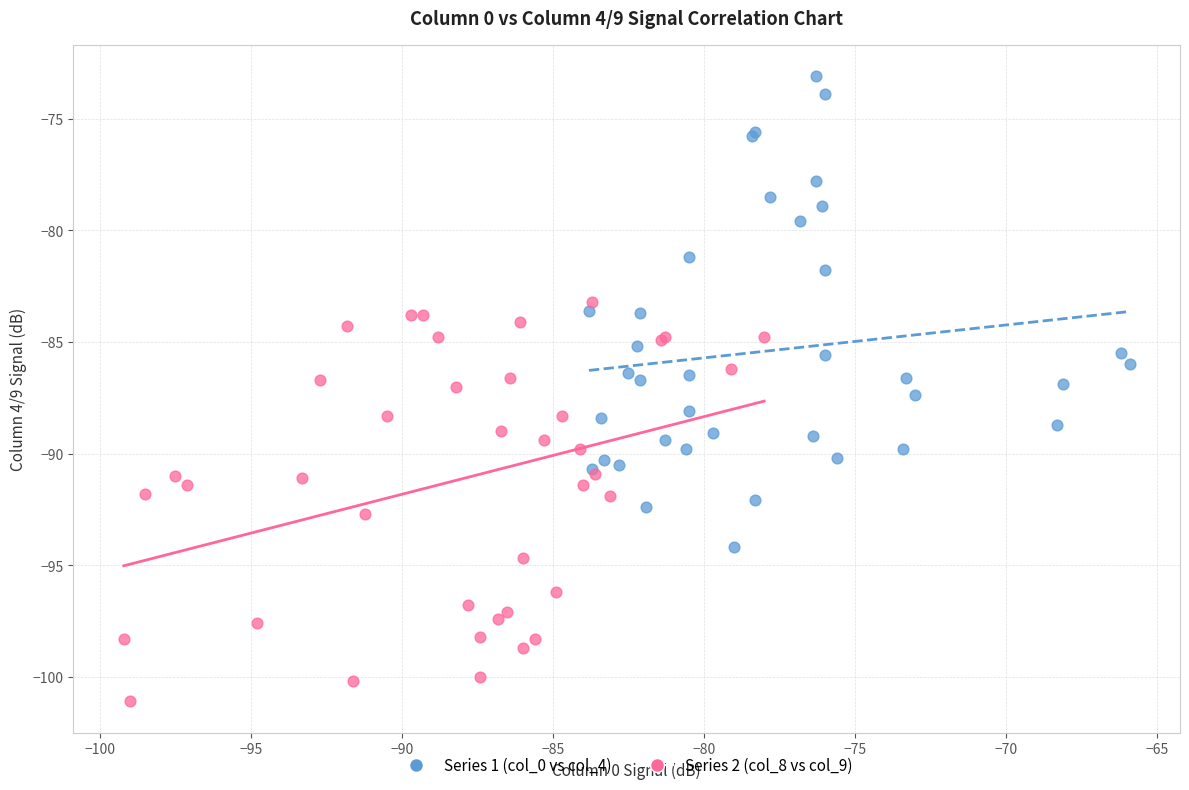

What are all the series names shown in the legend?

Series 1 (col_0 vs col_4), Series 2 (col_8 vs col_9)